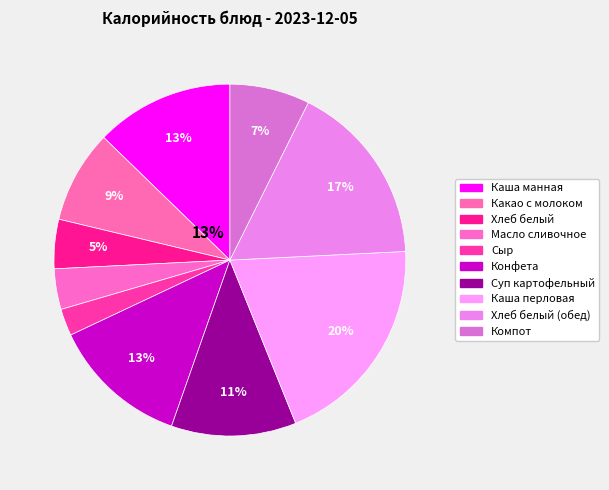

To the nearest percent, what is the average slice percentage?

10%